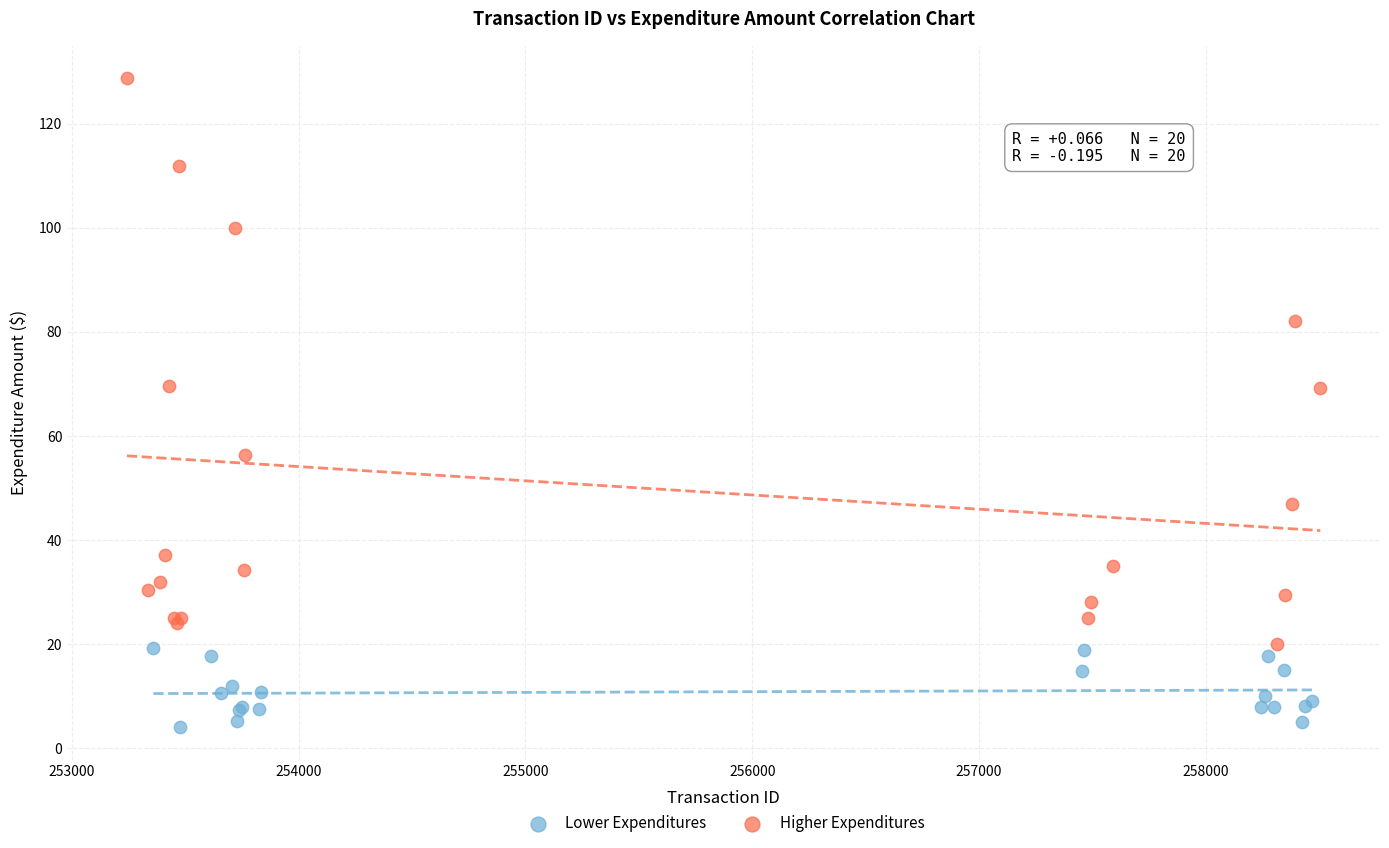

Which series contains the lowest Y value?

Lower Expenditures